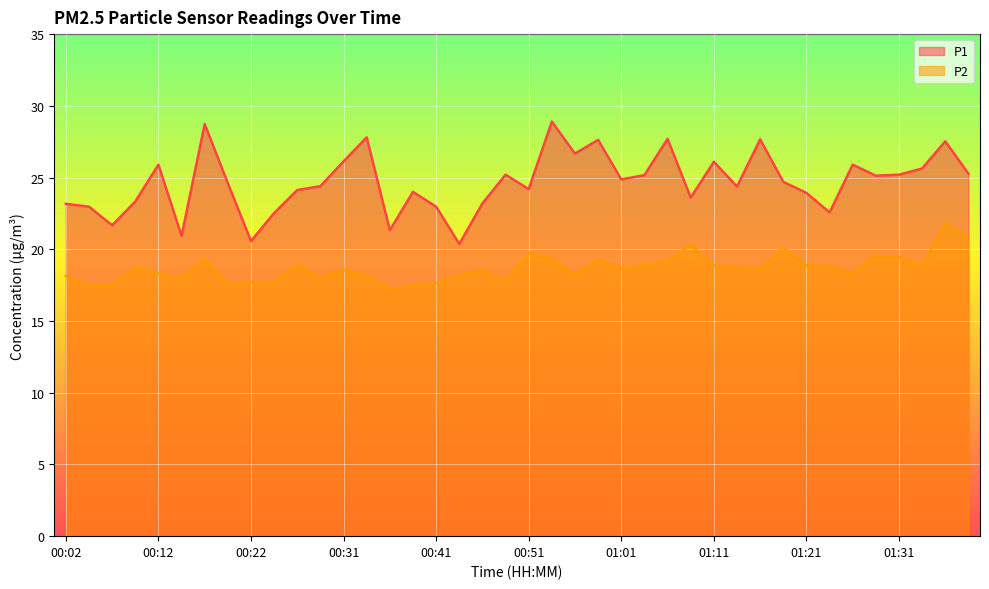

List the series in order of their overall mean, highest first.

P1, P2